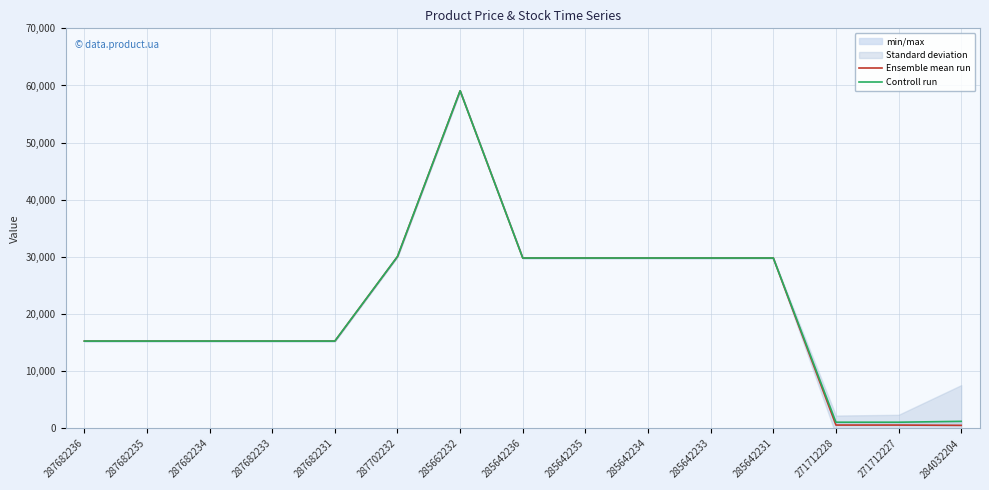

What is the difference between the Ensemble mean run values at 271712227 and 285642236?

29222.7